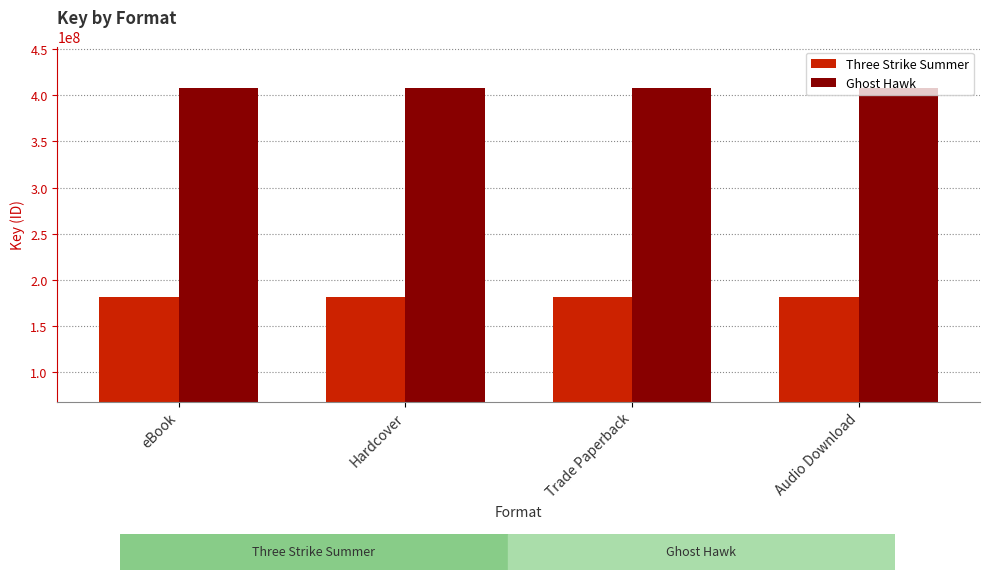

Is it true that Three Strike Summer equals 264814292 at Audio Download?

False